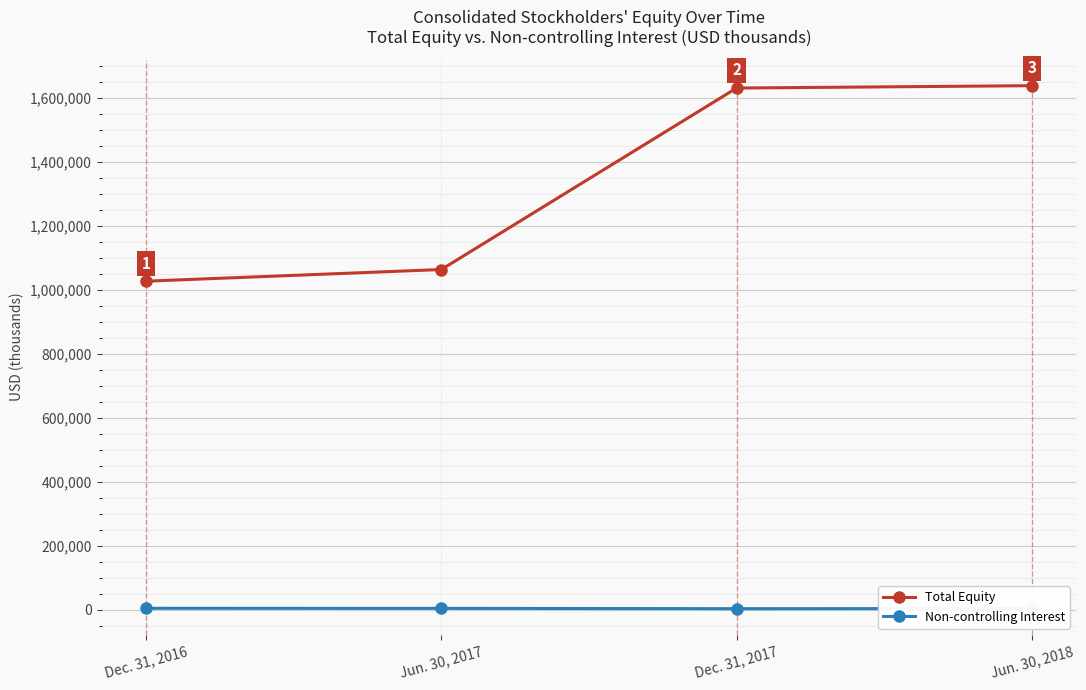

At how many categories does at least one series exceed 643969?

4